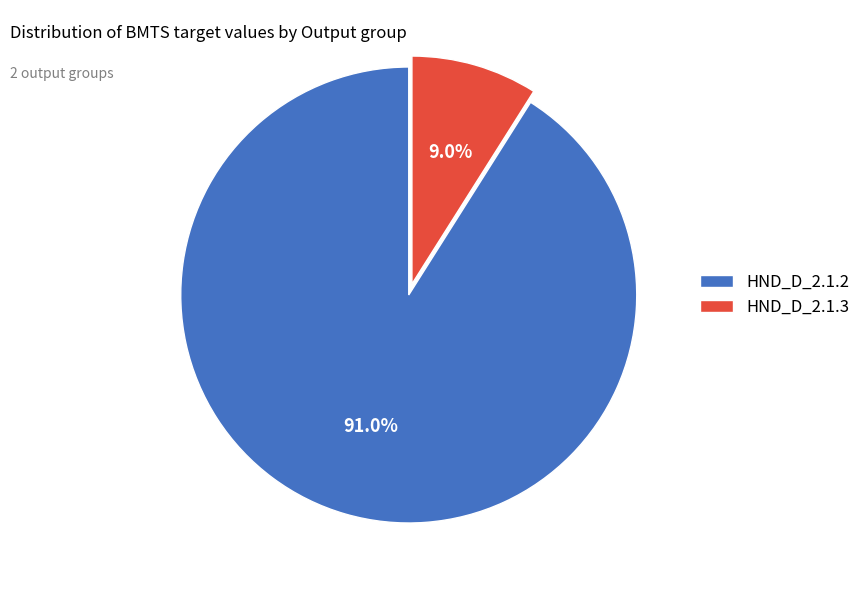

Does HND_D_2.1.3 account for over 50% of the chart?

No